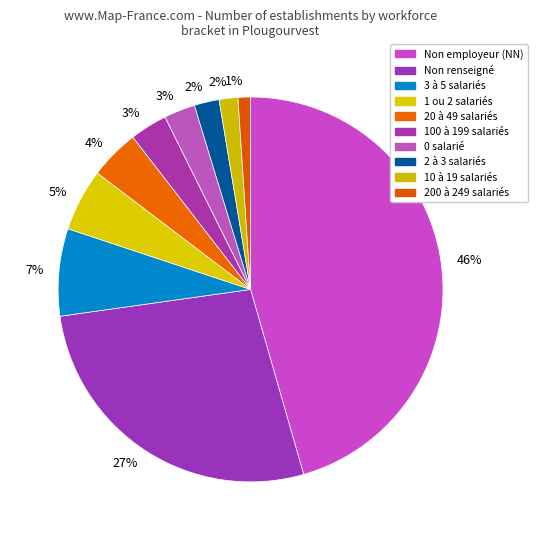

Count the number of slices in the pie.

10